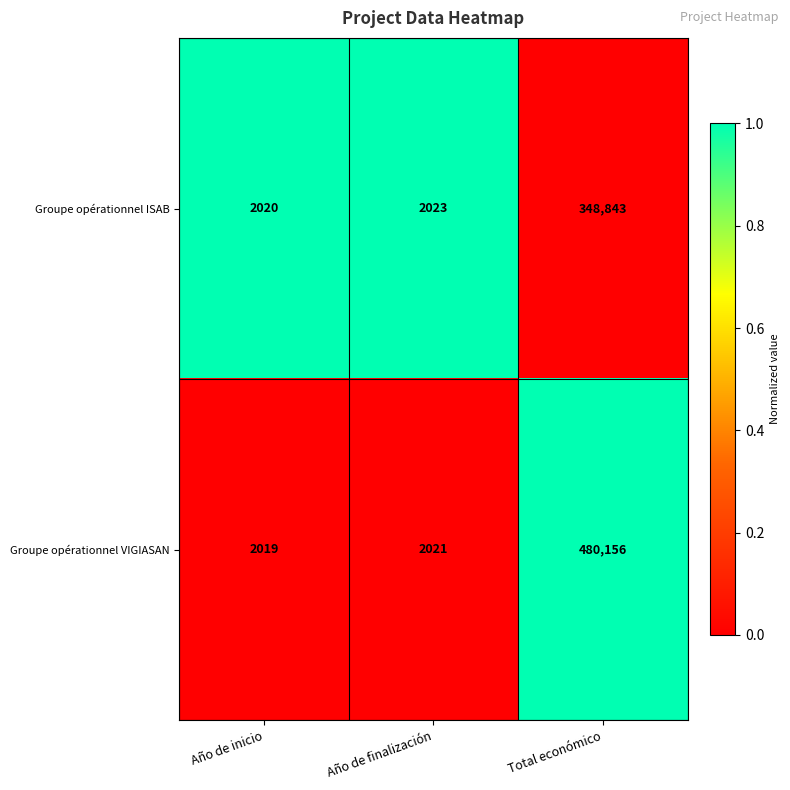

The value of Groupe opérationnel ISAB at Total económico is 194886. True or false?

False